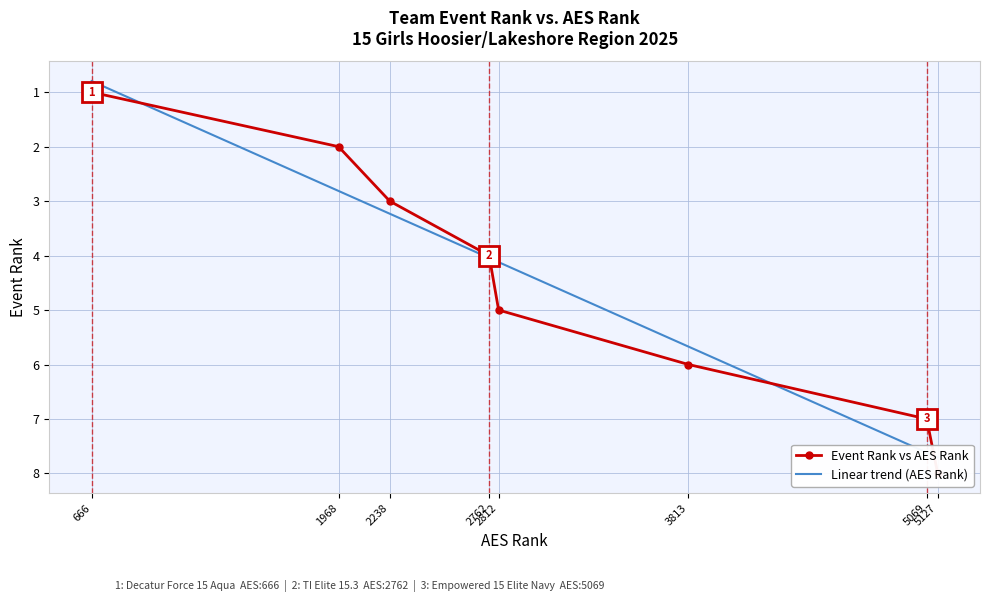

The chart shows a value of 5 at 2238. True or false?

False